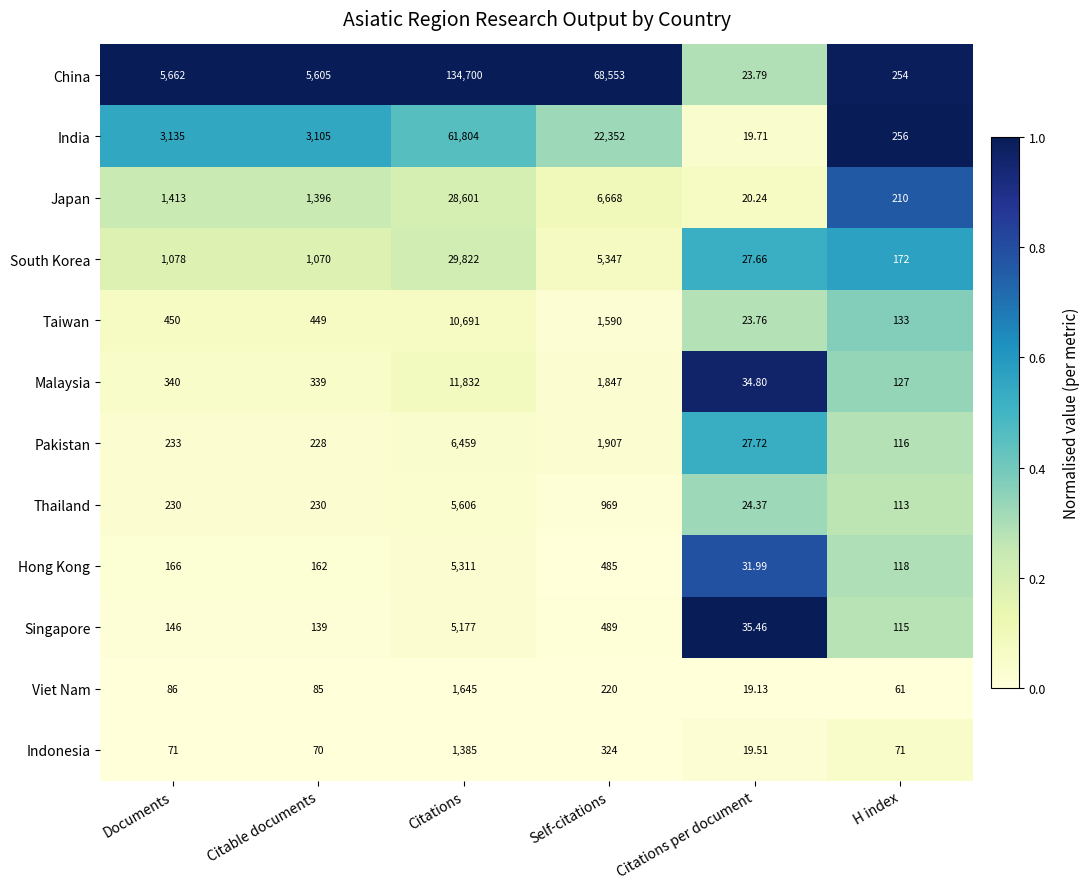

Rank the categories by Taiwan value from highest to lowest.

Citations, Self-citations, Documents, Citable documents, H index, Citations per document